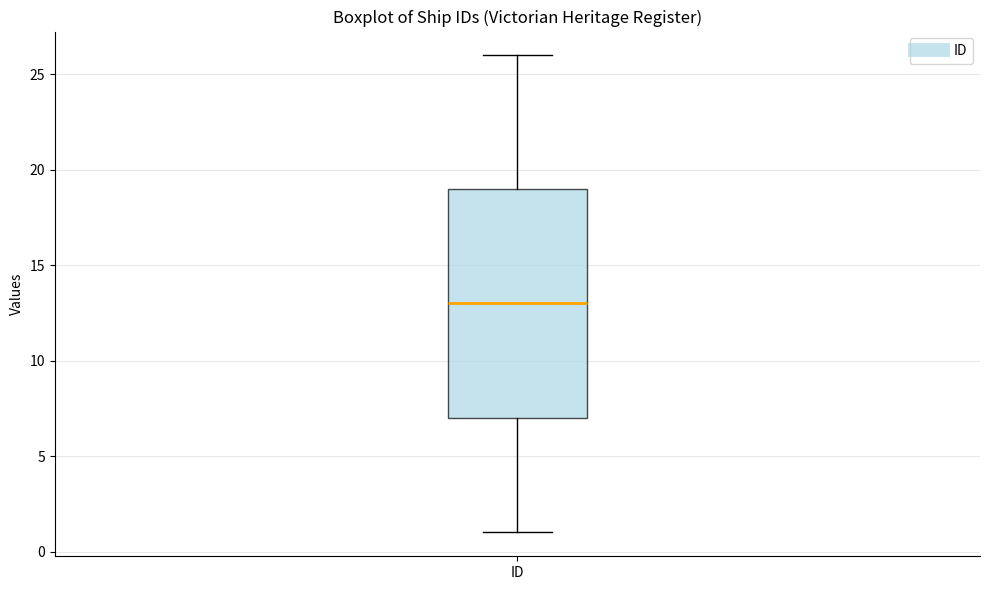

Where is the upper edge of the box for ID on the y-axis? The values are not printed on the chart, so give them approximately, as read against the axis.

19